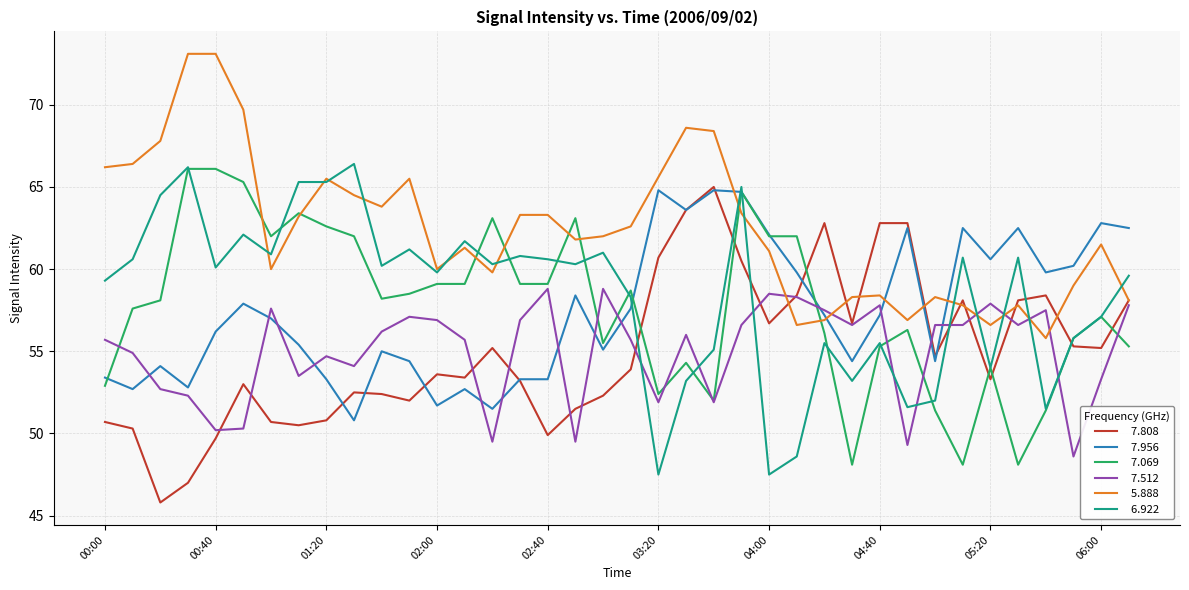

What is the smallest value displayed?

45.8